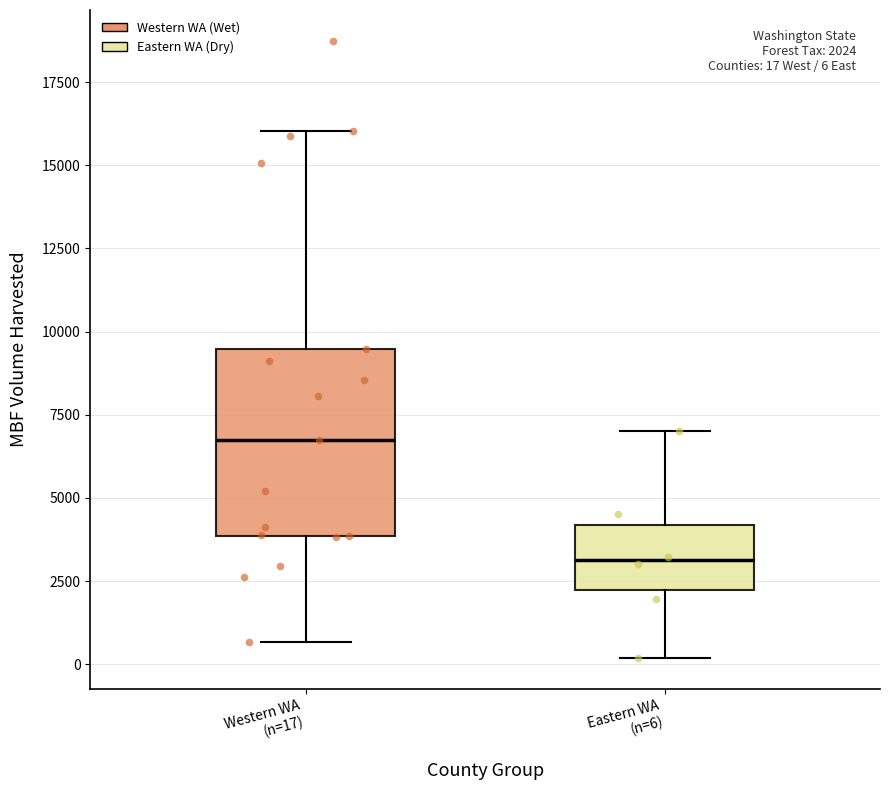

Which box's median line is the highest?

Western WA (n=17)